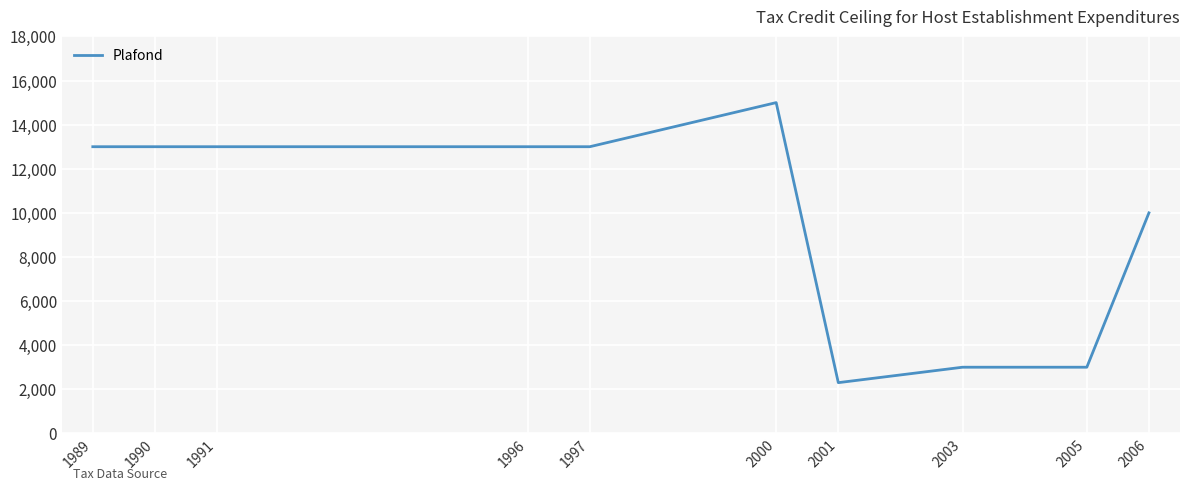

Where is the data nearest to the value 8650?

2006